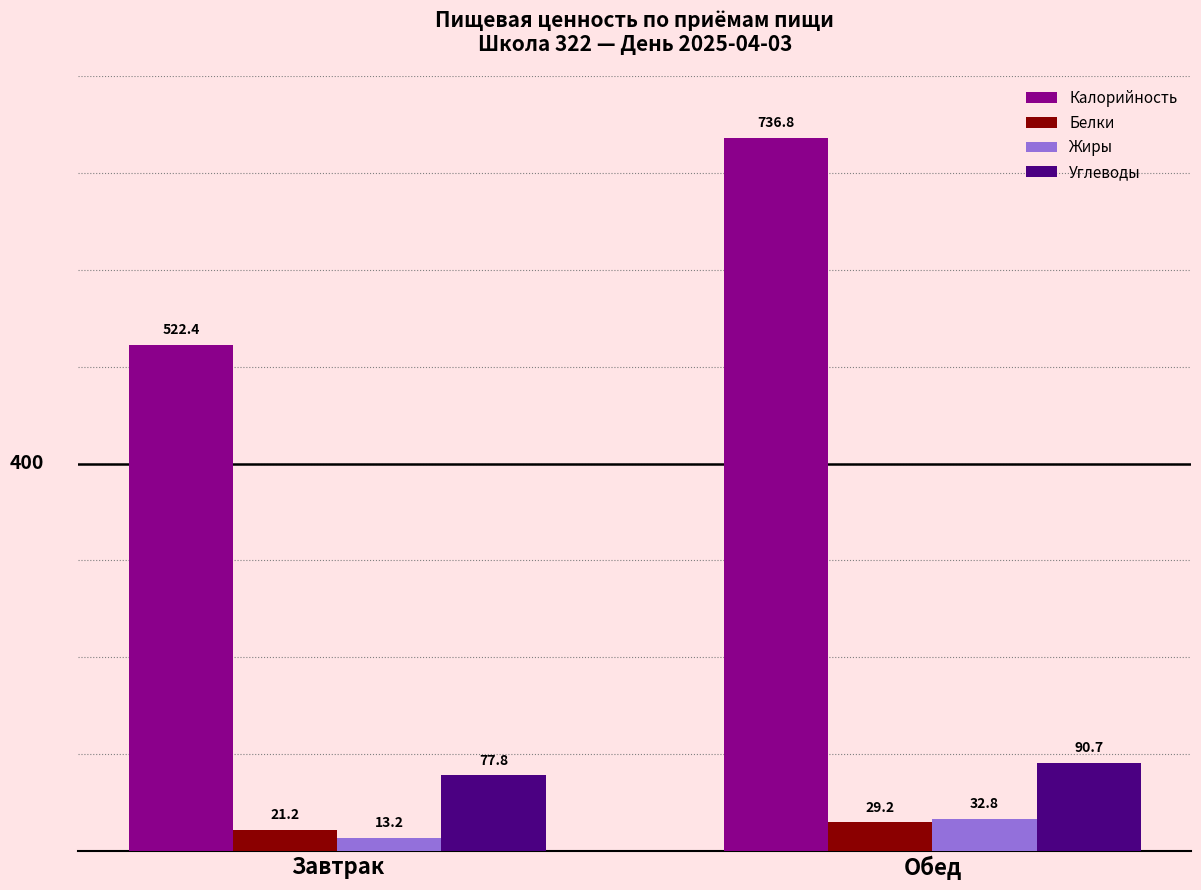

Are the bars horizontal?

No